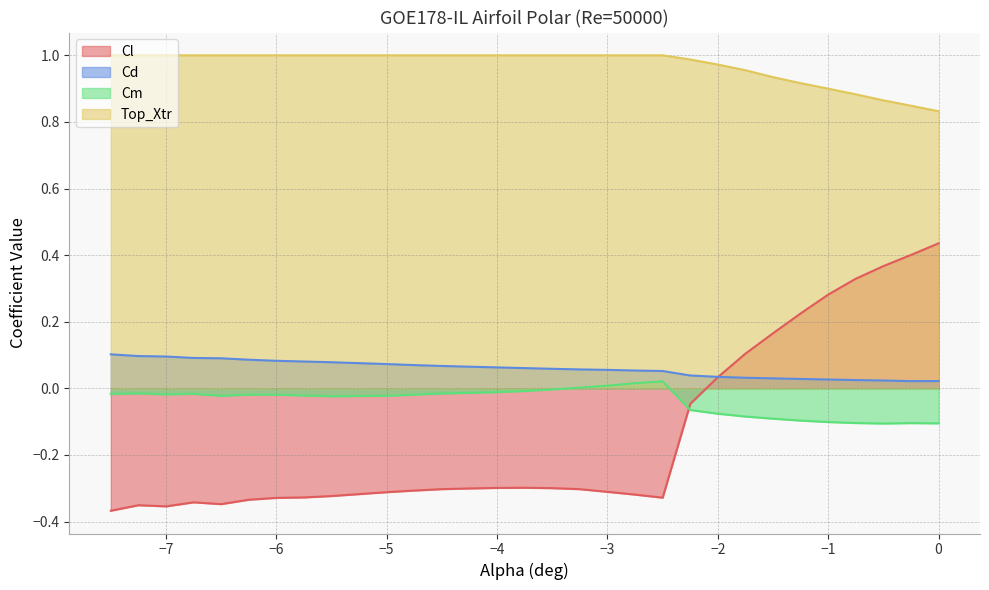

Reading left to right, what are all the values shown in this chart?

Cl: -0.4	-0.4	-0.4	-0.3	-0.3	-0.3	-0.3	-0.3	-0.3	-0.3	-0.3	-0.3	-0.3	-0.3	-0.3	-0.3	-0.3	-0.3	-0.3	-0.3	-0.0	0.0	0.1	0.2	0.2	0.3	0.3	0.4	0.4	0.4
Cd: 0.1	0.1	0.1	0.1	0.1	0.1	0.1	0.1	0.1	0.1	0.1	0.1	0.1	0.1	0.1	0.1	0.1	0.1	0.1	0.1	0.0	0.0	0.0	0.0	0.0	0.0	0.0	0.0	0.0	0.0
Cm: -0.0	-0.0	-0.0	-0.0	-0.0	-0.0	-0.0	-0.0	-0.0	-0.0	-0.0	-0.0	-0.0	-0.0	-0.0	-0.0	0.0	0.0	0.0	0.0	-0.1	-0.1	-0.1	-0.1	-0.1	-0.1	-0.1	-0.1	-0.1	-0.1
Top_Xtr: 1.0	1.0	1.0	1.0	1.0	1.0	1.0	1.0	1.0	1.0	1.0	1.0	1.0	1.0	1.0	1.0	1.0	1.0	1.0	1.0	1.0	1.0	1.0	0.9	0.9	0.9	0.9	0.9	0.8	0.8